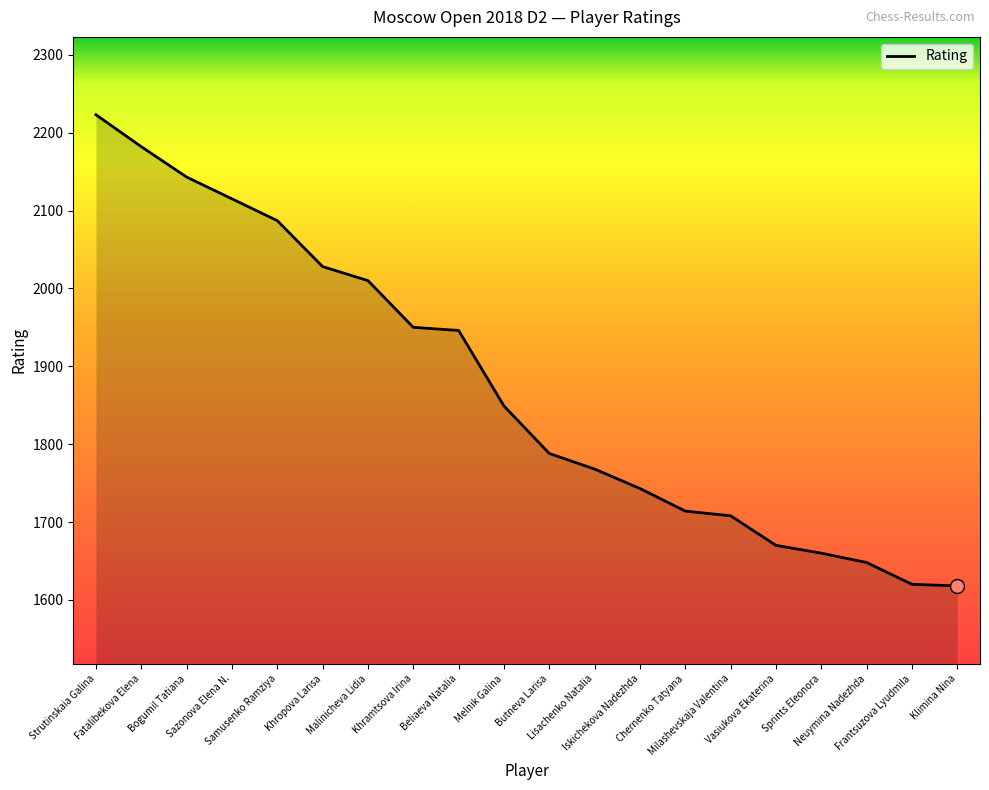

The chart shows a value of 1100 at Beliaeva Natalia. True or false?

False